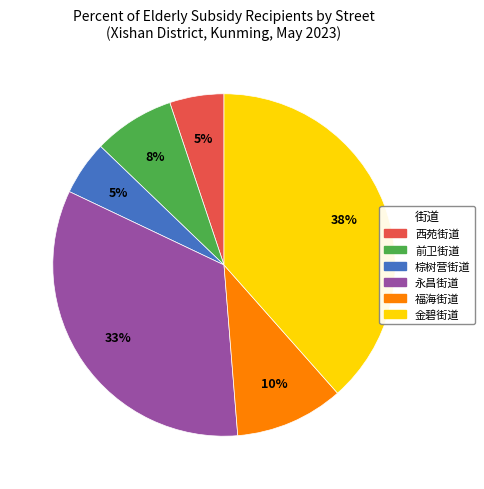

Does any single category account for the majority?

No